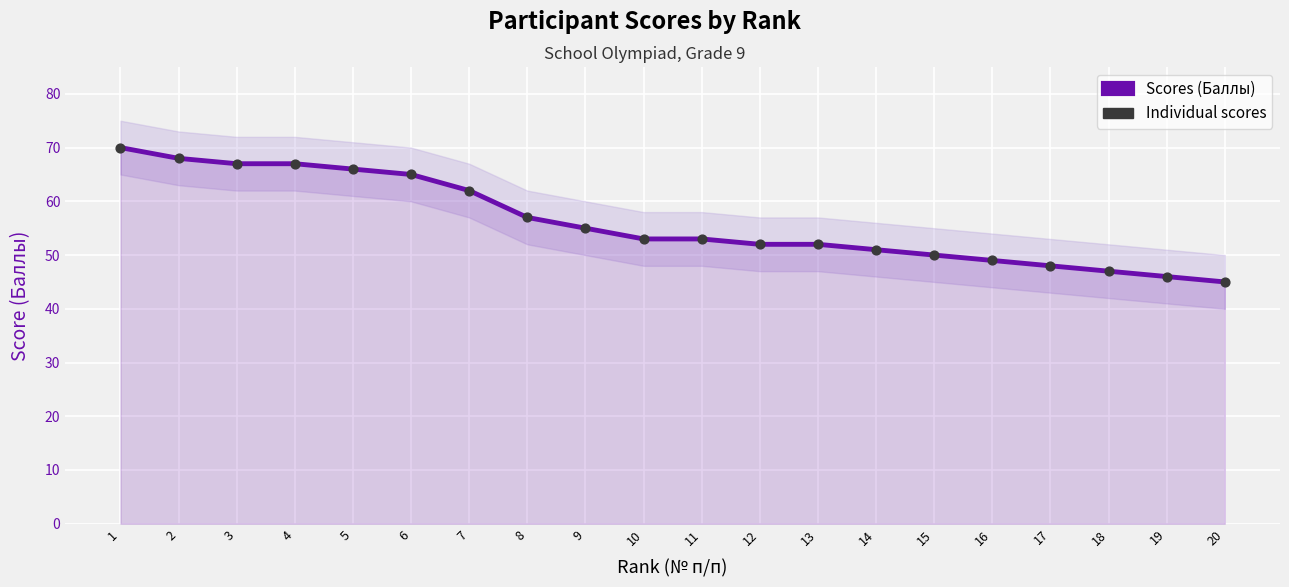

Which series reaches the maximum Y coordinate?

Scores (Баллы)